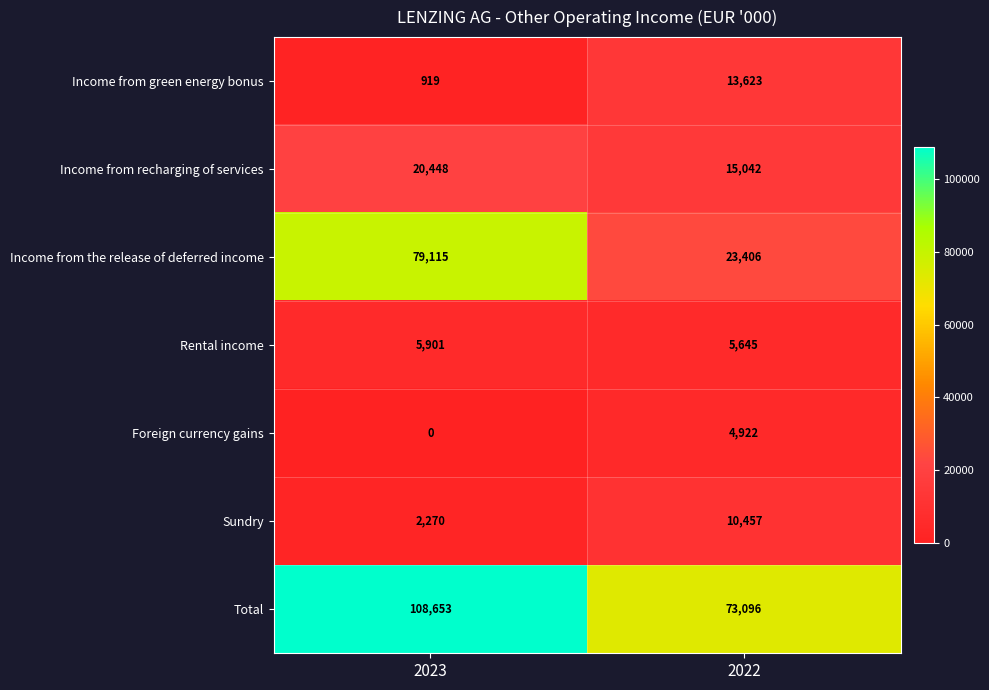

What is the total value across all series at 2023?

217306